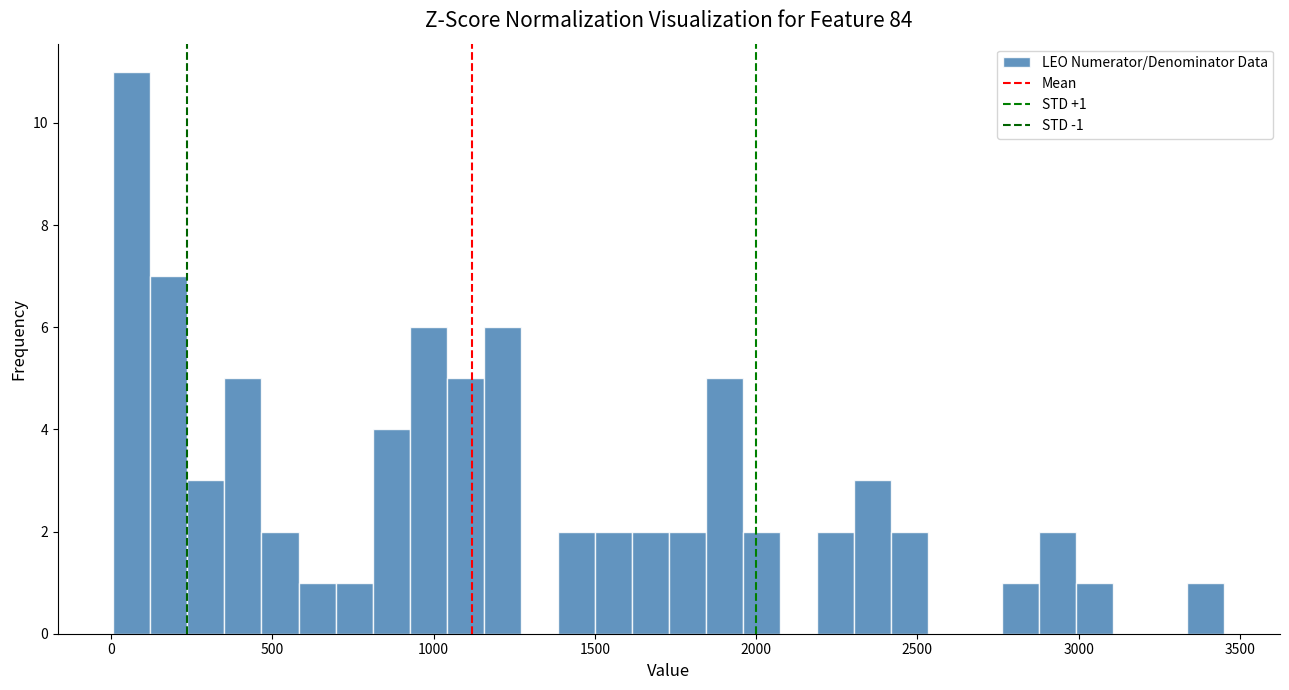

Read against the x-axis, roughly where is the centre of the tallest bar?

50